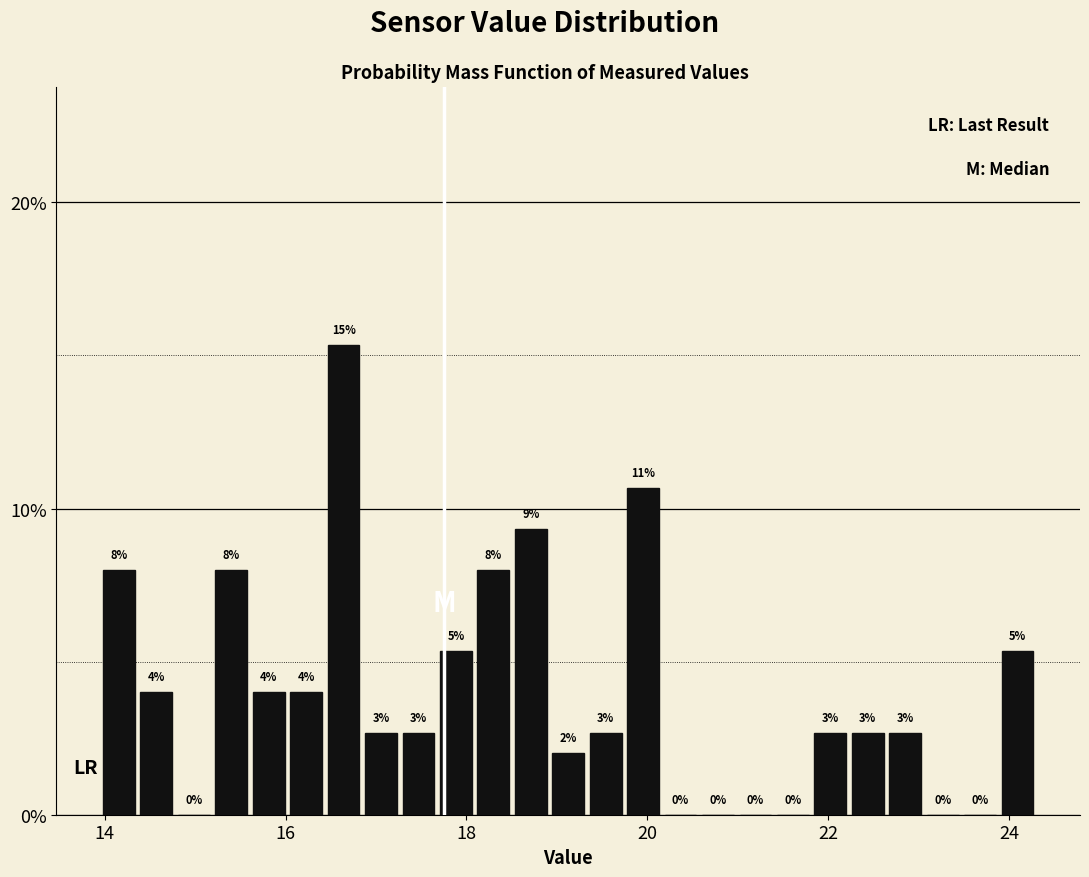

Around what value on the x-axis is the tallest bar? Give the approximate position of its centre, as read against the axis.

16.6